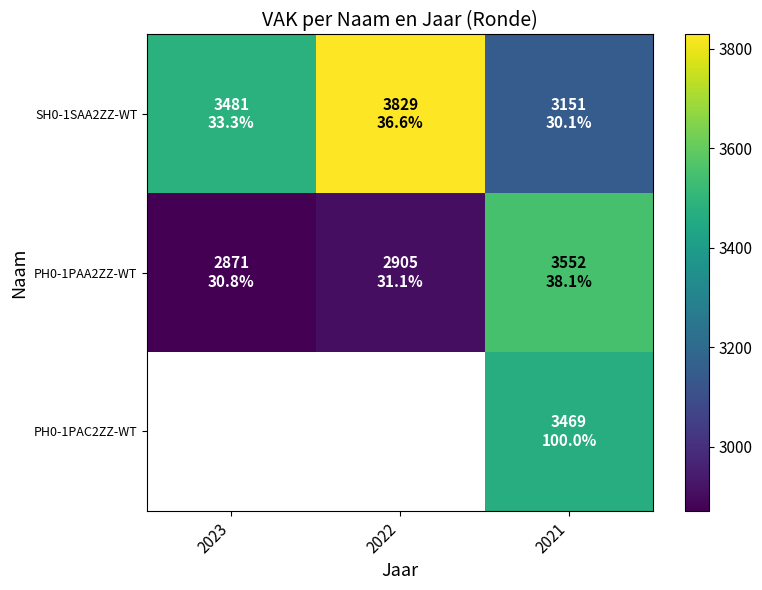

Where does the PH0-1PAA2ZZ-WT series first go above 2905?

2021